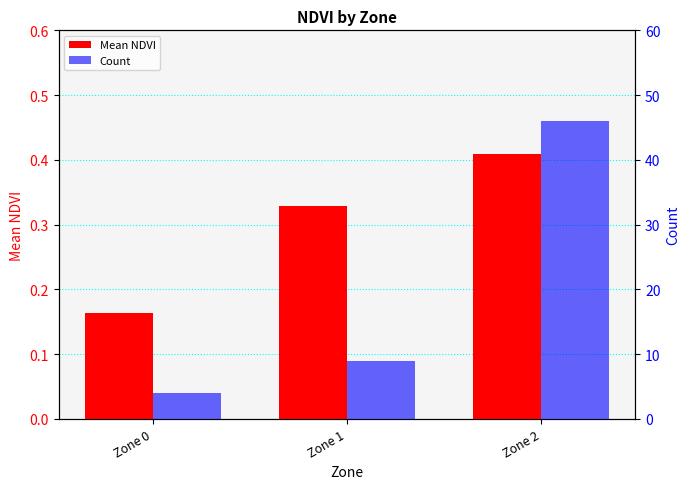

What is the minimum value for Mean NDVI?

0.2